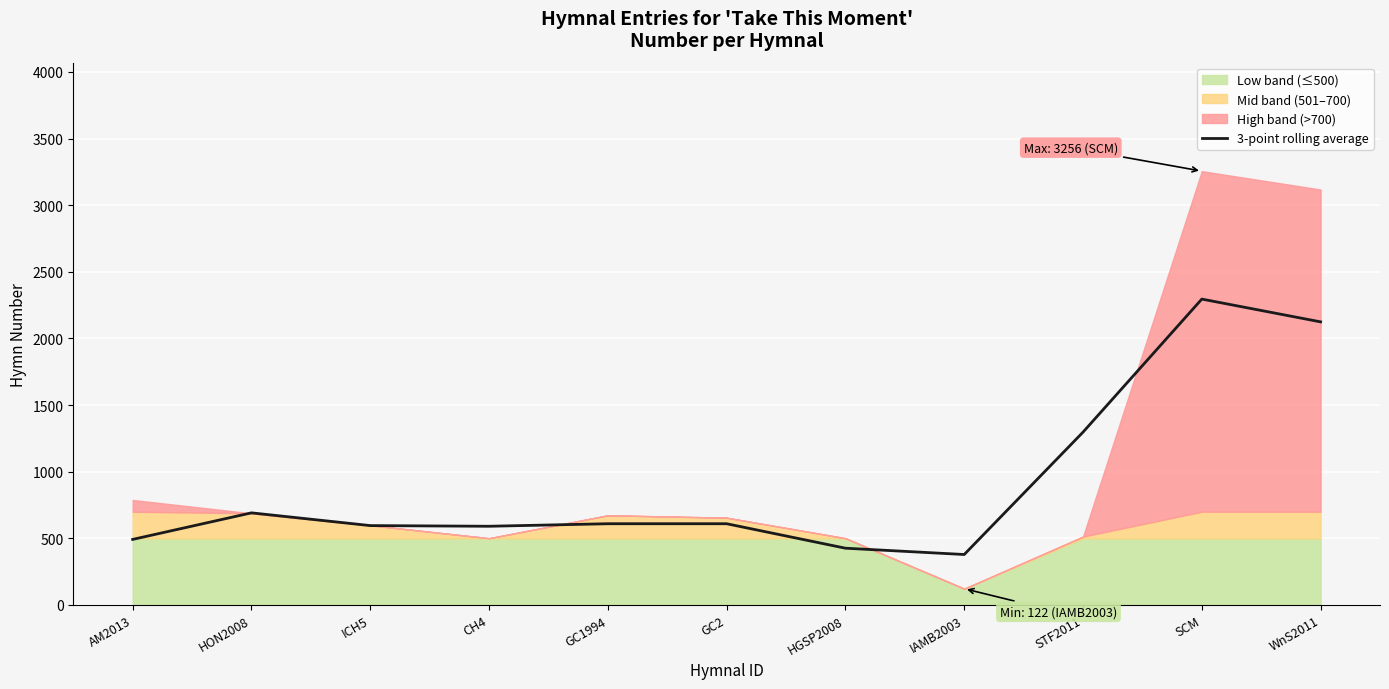

Which category has the lowest value across all series?

IAMB2003